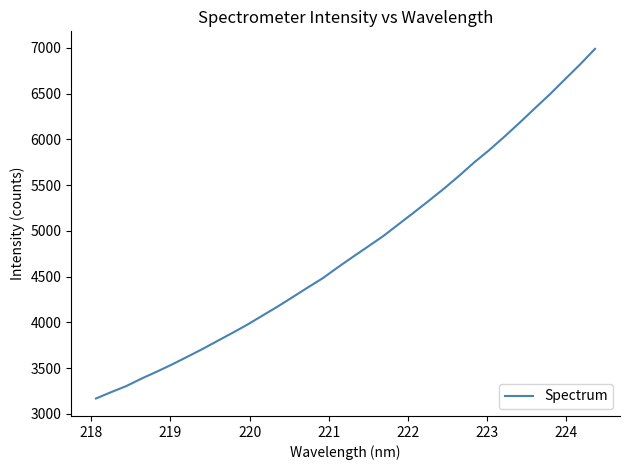

What is the smallest value displayed?

3167.2